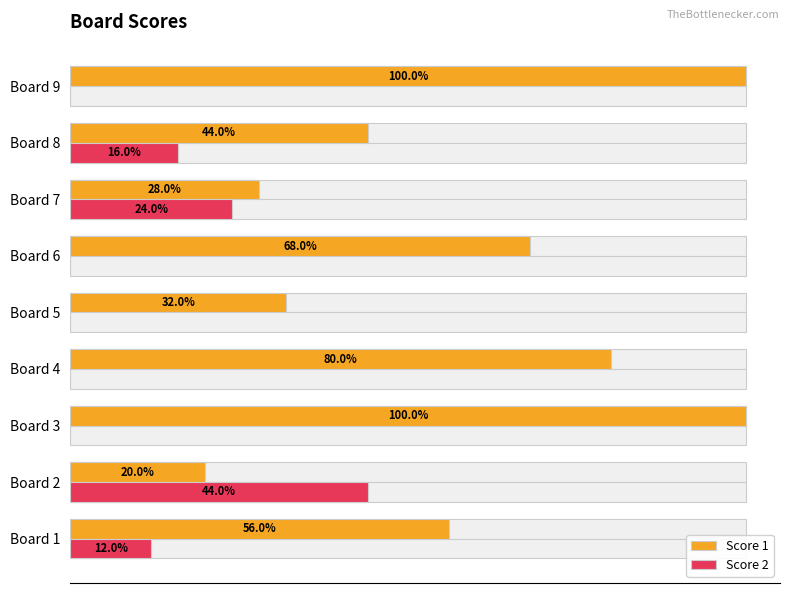

Rank the series by their average value, from highest to lowest.

Score 1, Score 2